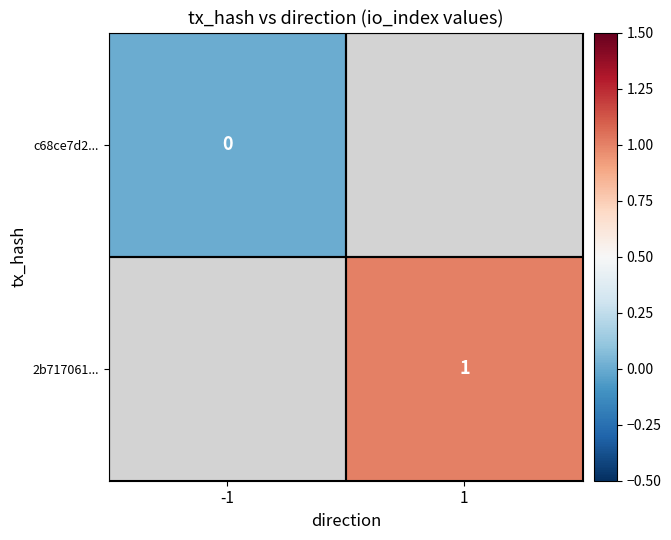

True or false: 2b717061... has a value of 1 at 1.

True